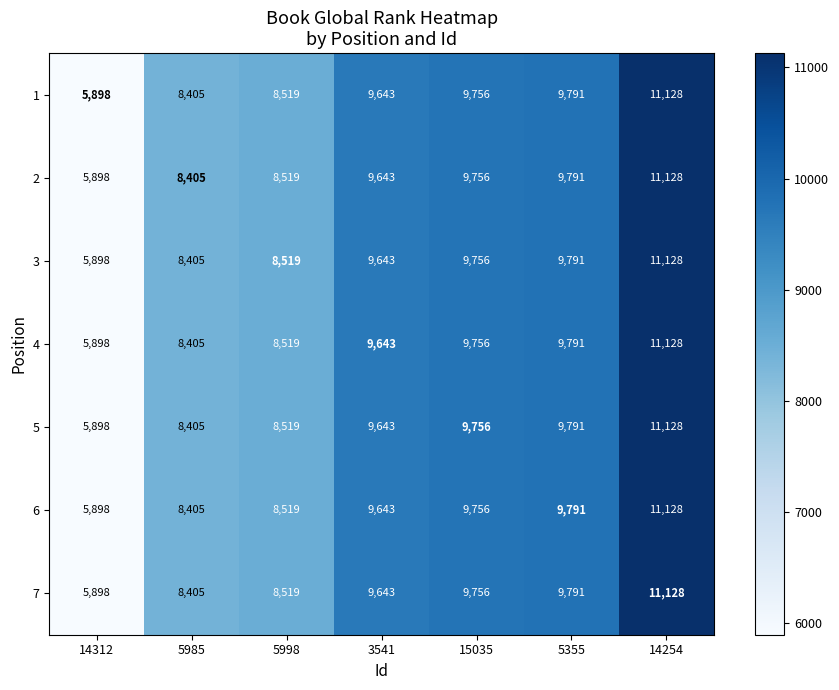

What is the sum of all 5 values?

63140